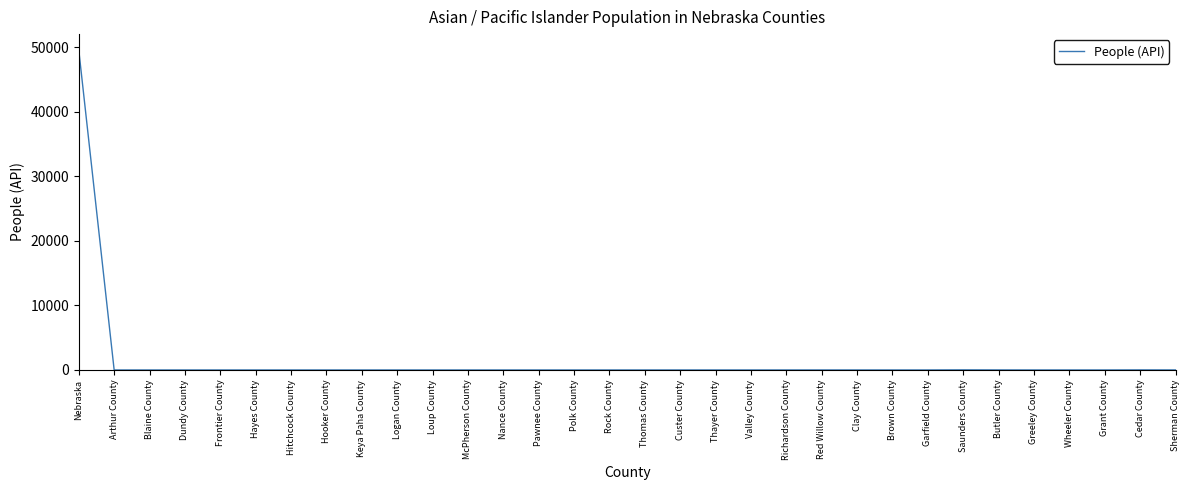

At which category does the chart reach its peak across all series?

Nebraska